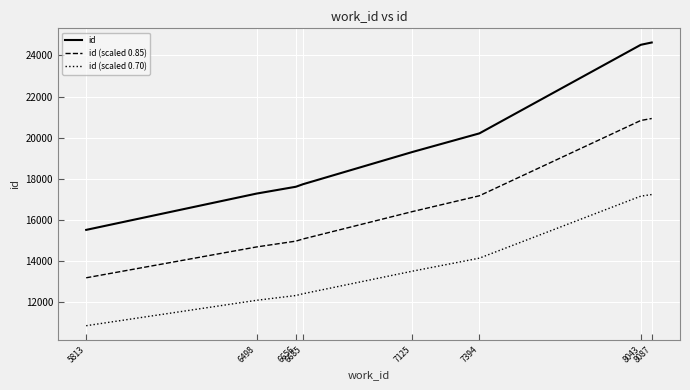

Which series has the largest total across all categories?

id